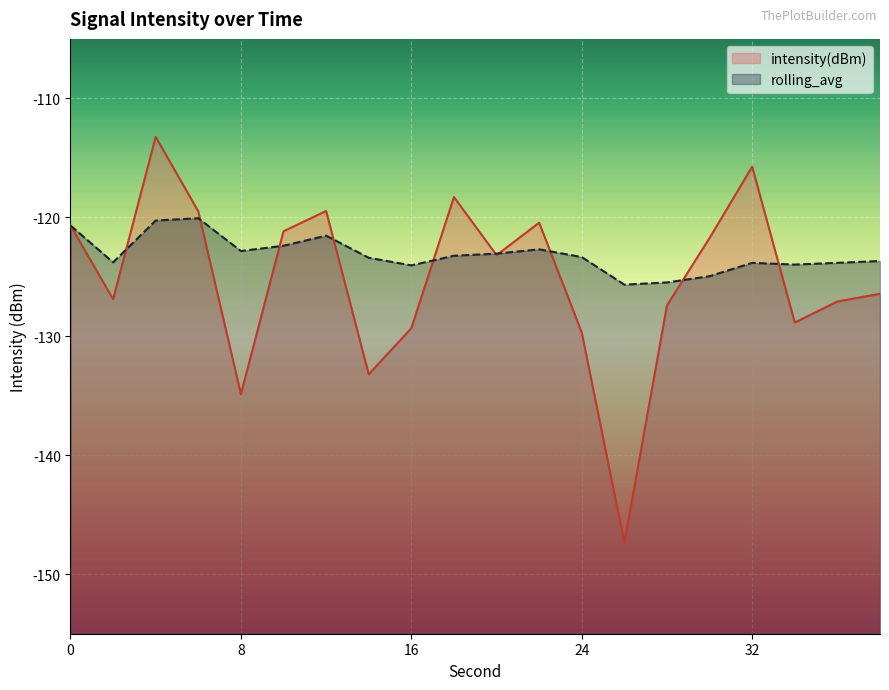

The rolling_avg series shows -122.4 at 10. True or false?

True